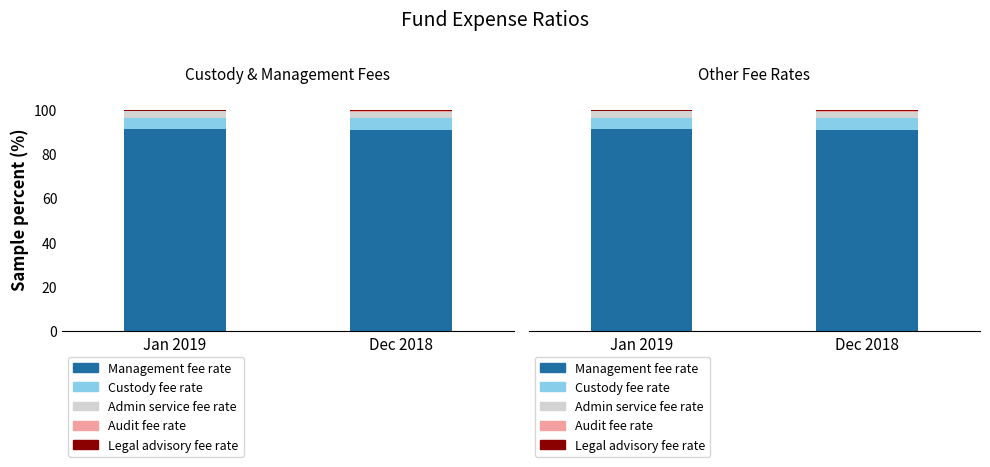

True or false: Custody fee rate has a value of 2.2 at Dec 2018.

False